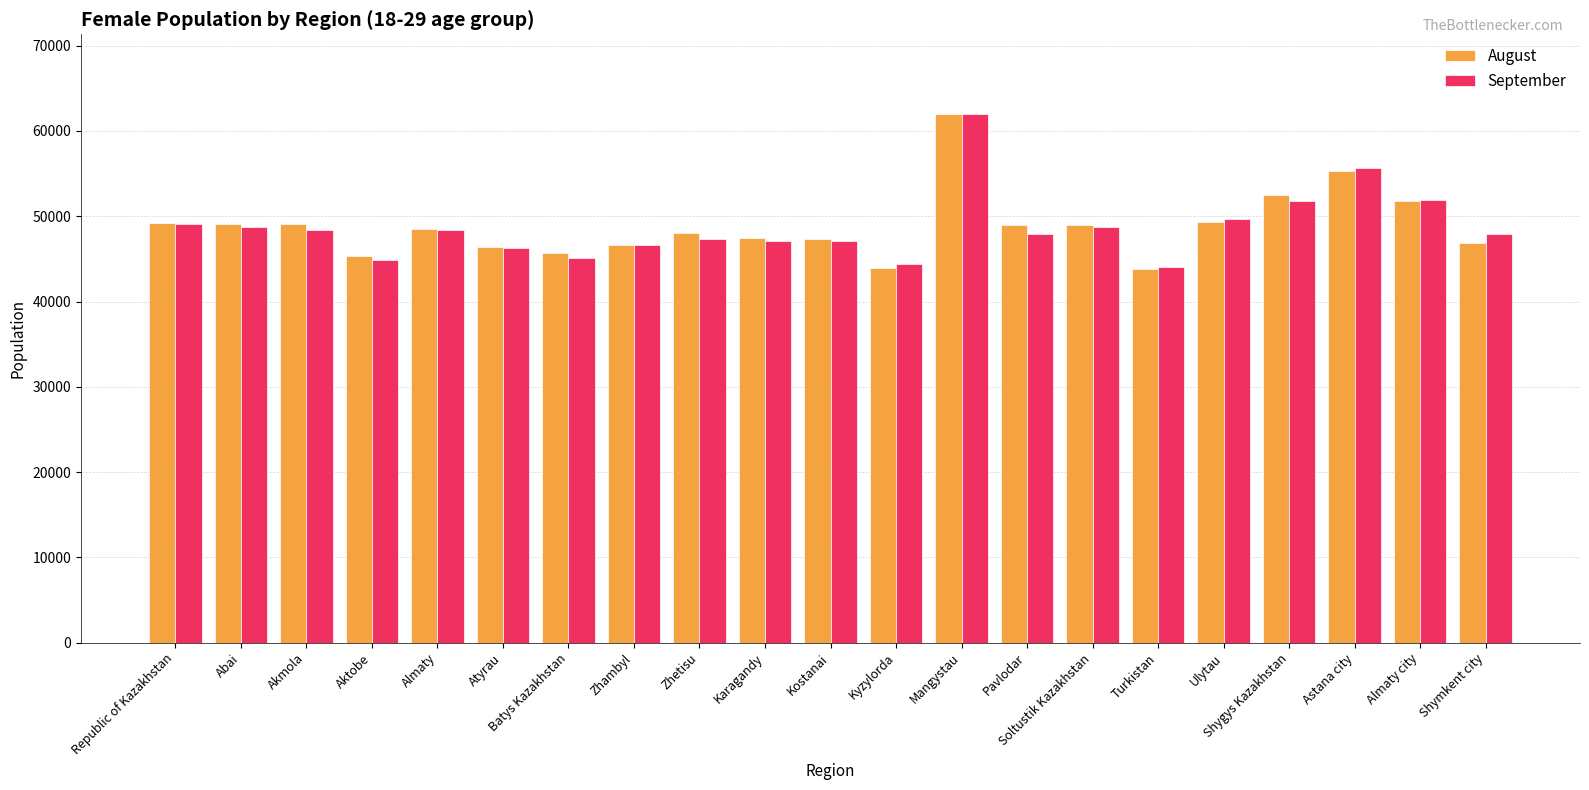

Which series changed the most between Shygys Kazakhstan and Astana city?

September